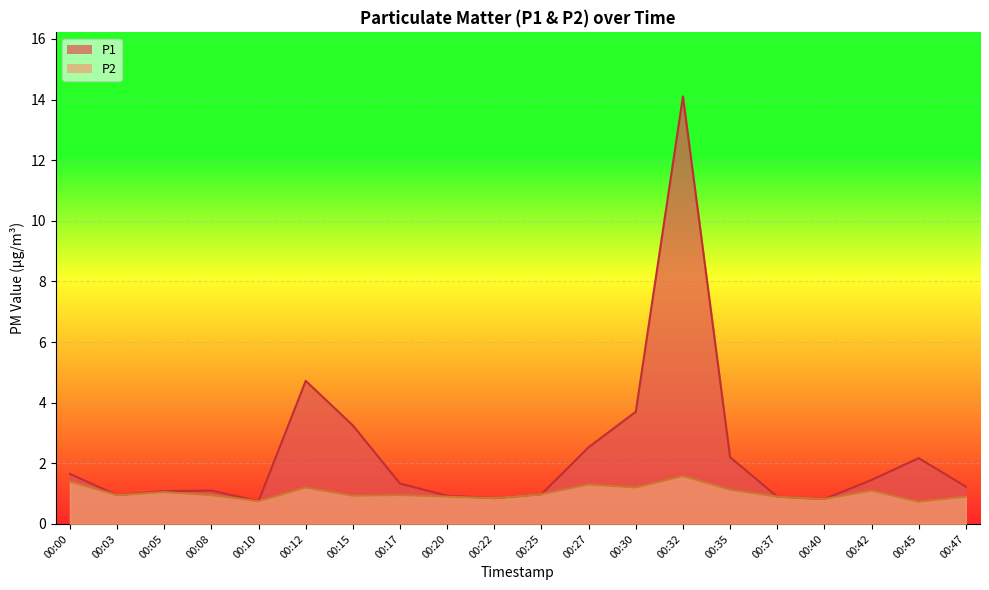

How many data points does each series have?

20